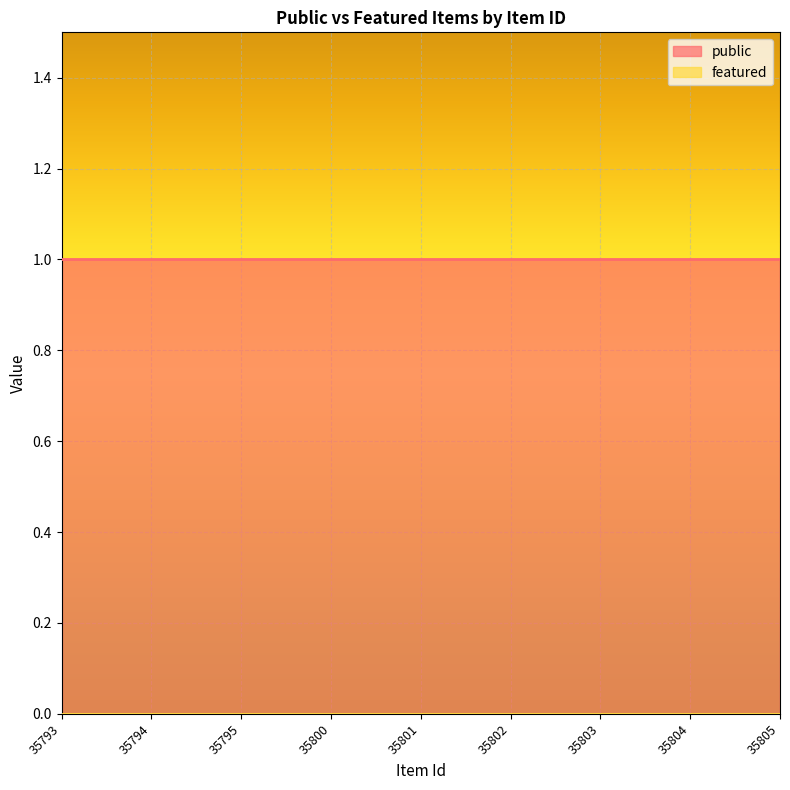

True or false: public and featured intersect in this chart.

False